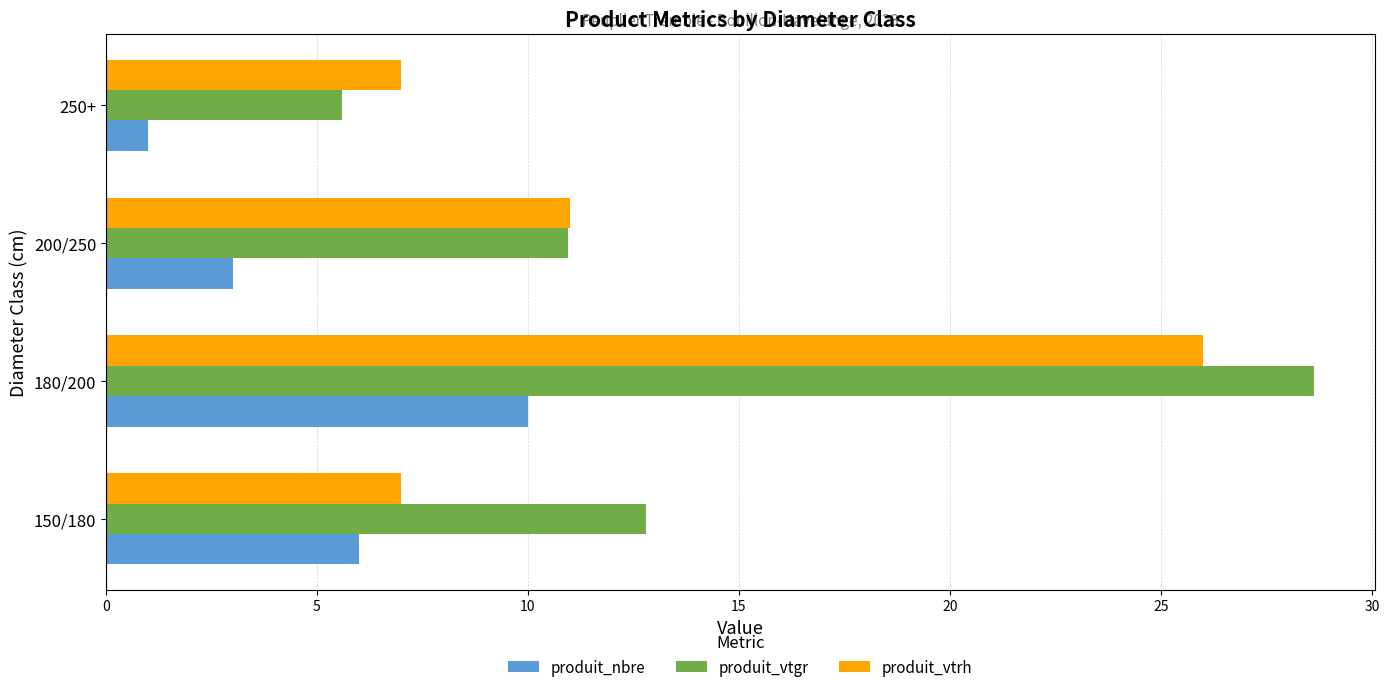

What is the average value of the produit_vtrh series?

12.8